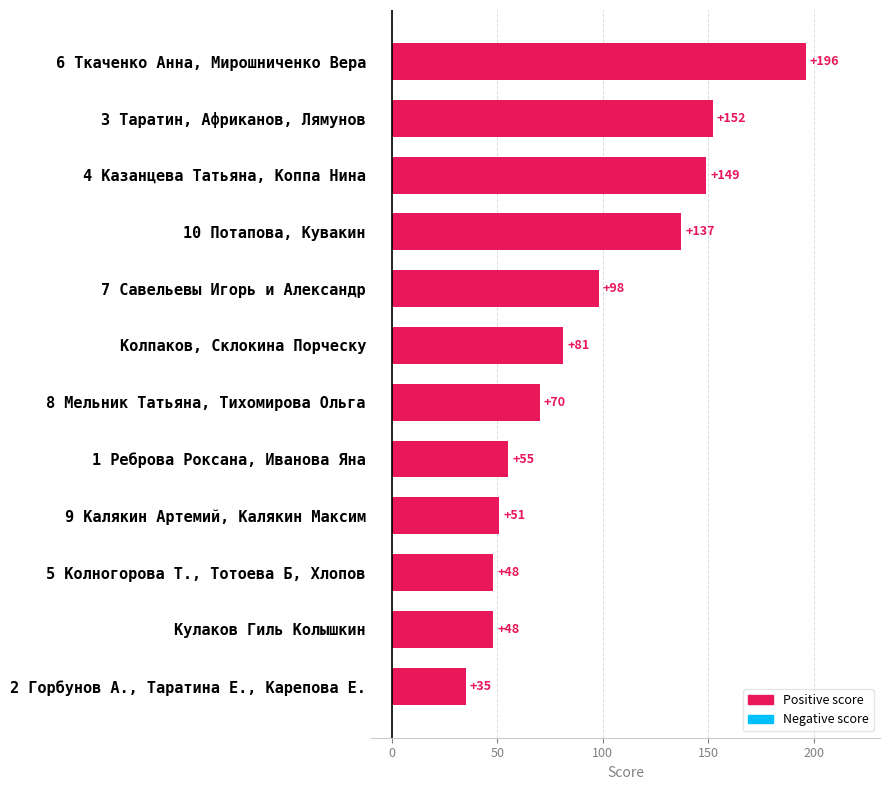

Which category has the lowest value across all series?

2 Горбунов А., Таратина Е., Карепова Е.